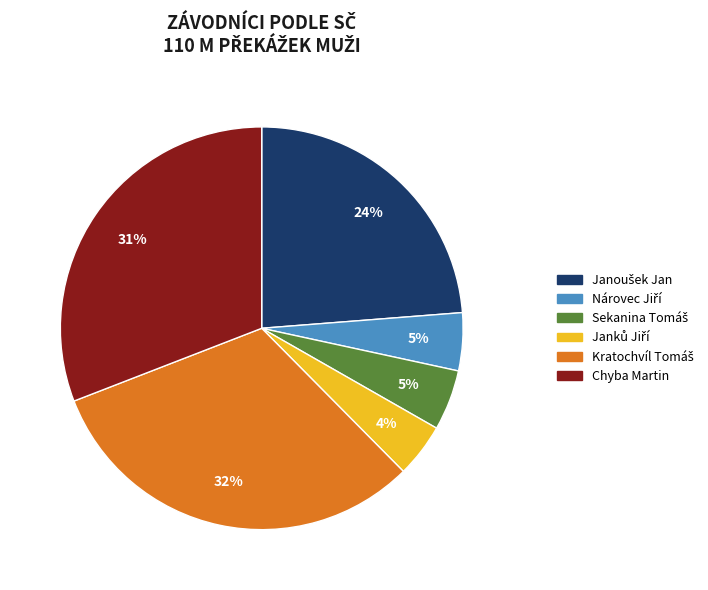

Is there a majority slice in this chart?

No